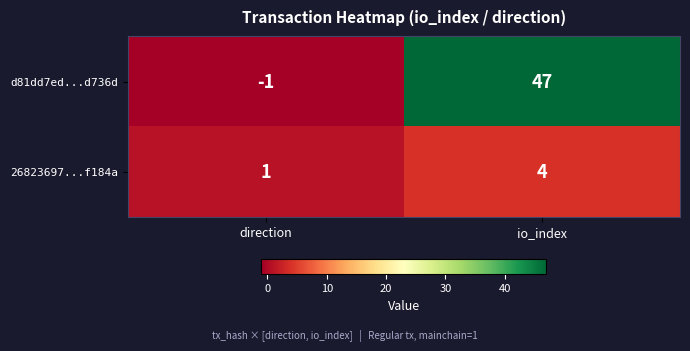

What is the difference between the 26823697...f184a values at io_index and direction?

3